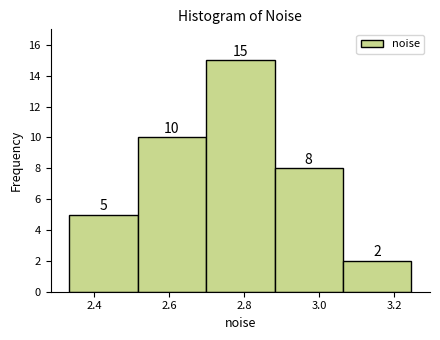

Reading left to right, list every bar in this chart as the range it spans on the x-axis followed by its height. The bar edges are not printed on the chart, so give them approximately, as read against the axis.

2.34 to 2.52: 5
2.52 to 2.70: 10
2.70 to 2.88: 15
2.88 to 3.06: 8
3.06 to 3.24: 2